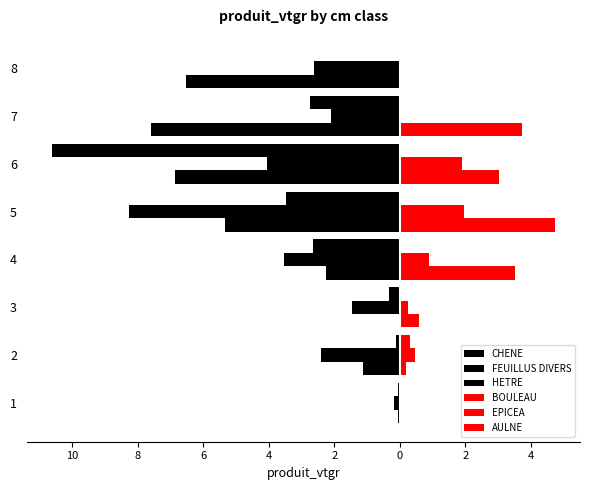

Which series has the largest range (max minus min)?

HETRE